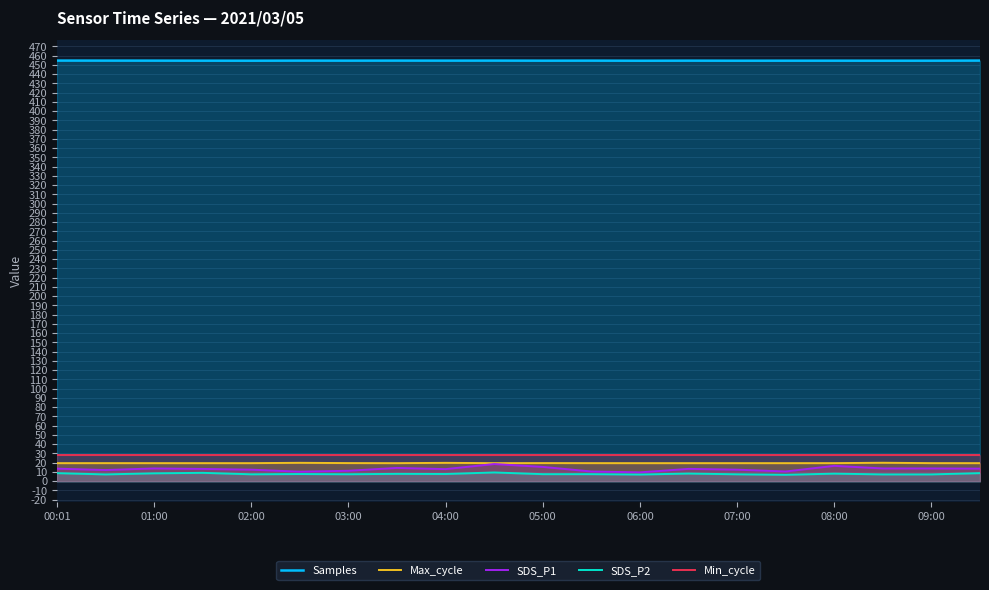

True or false: Samples and Max_cycle cross at least once.

False